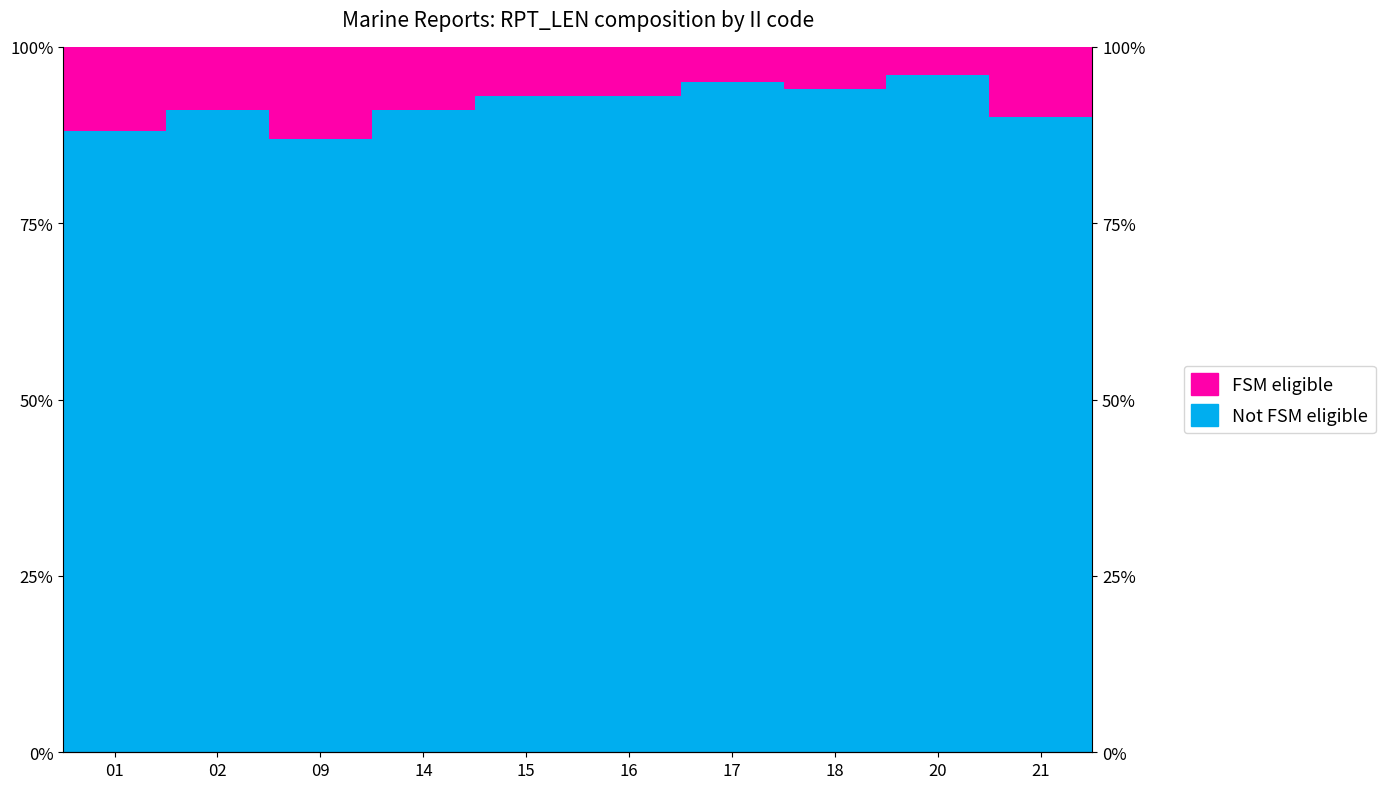

What is the difference between the second highest and minimum values in the FSM eligible series?

8